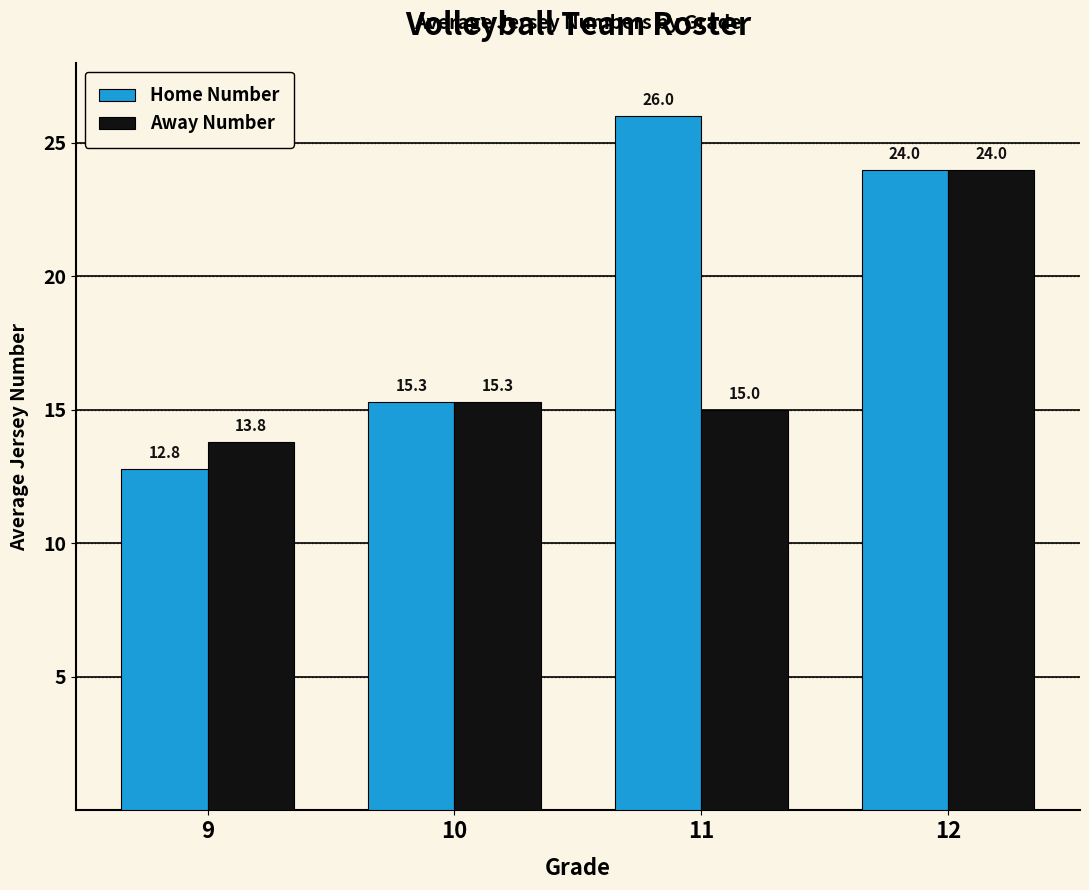

What is the value of the Home Number bar at the 2nd from the left?

15.3